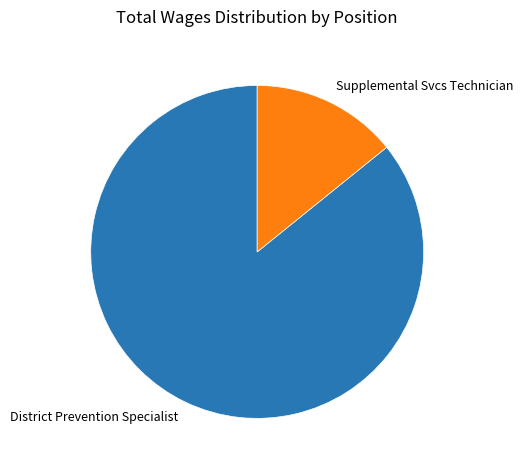

Which slice is the smallest?

Supplemental Svcs Technician